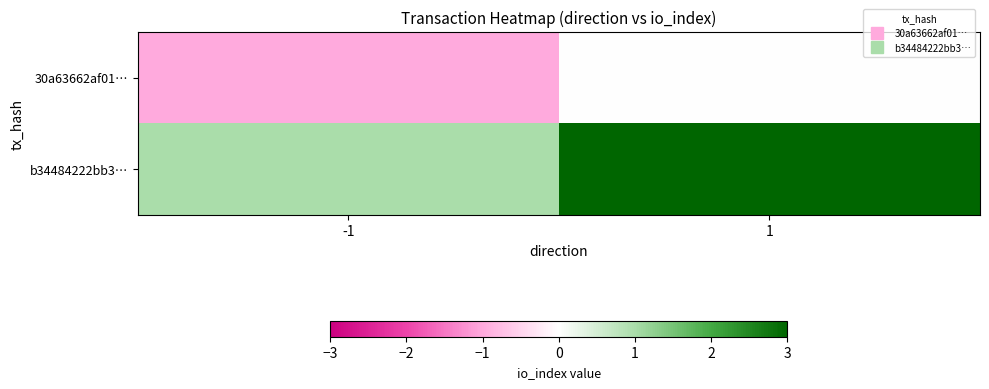

What is the difference between the highest and lowest values at -1?

2